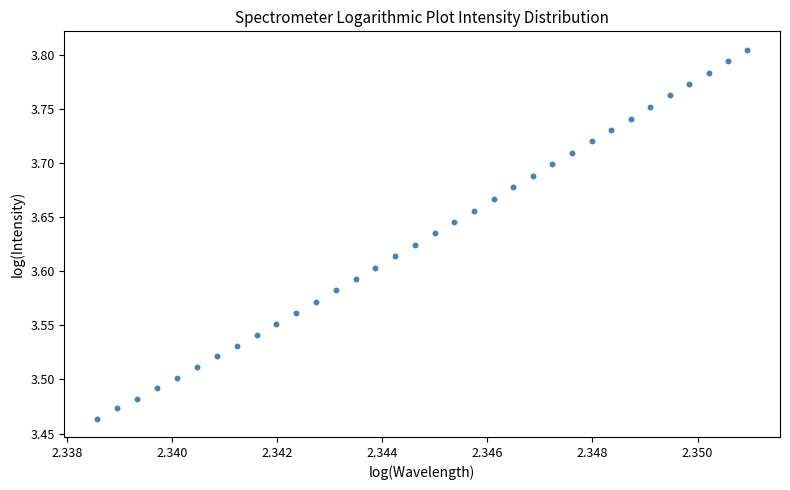

What is the range of Y values (max minus min)?

0.3